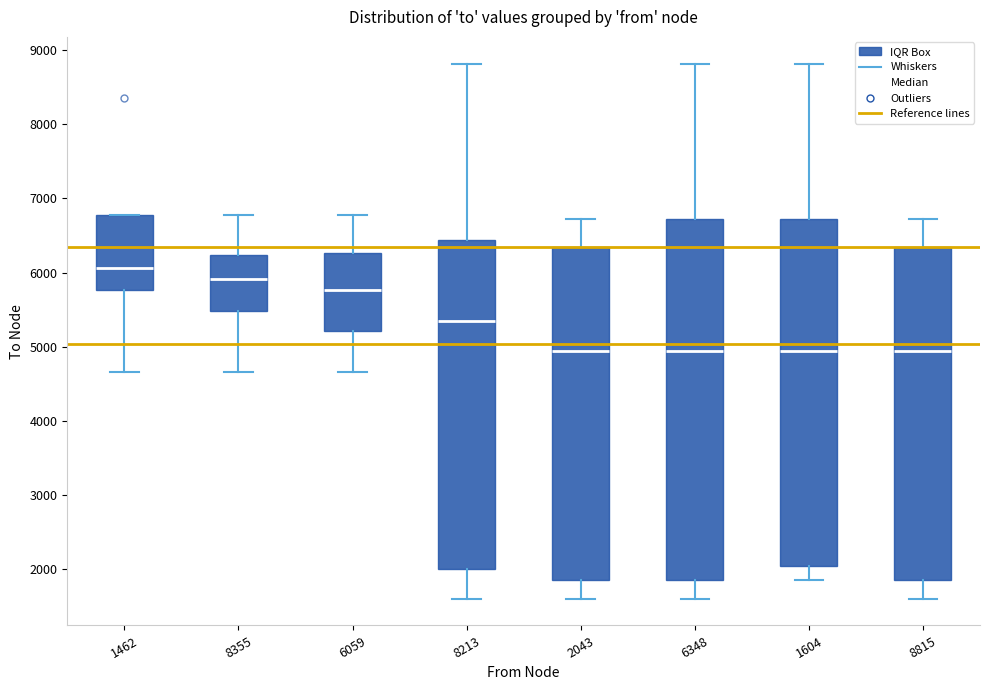

Which box is the tallest, from its lower edge to its upper edge?

6348